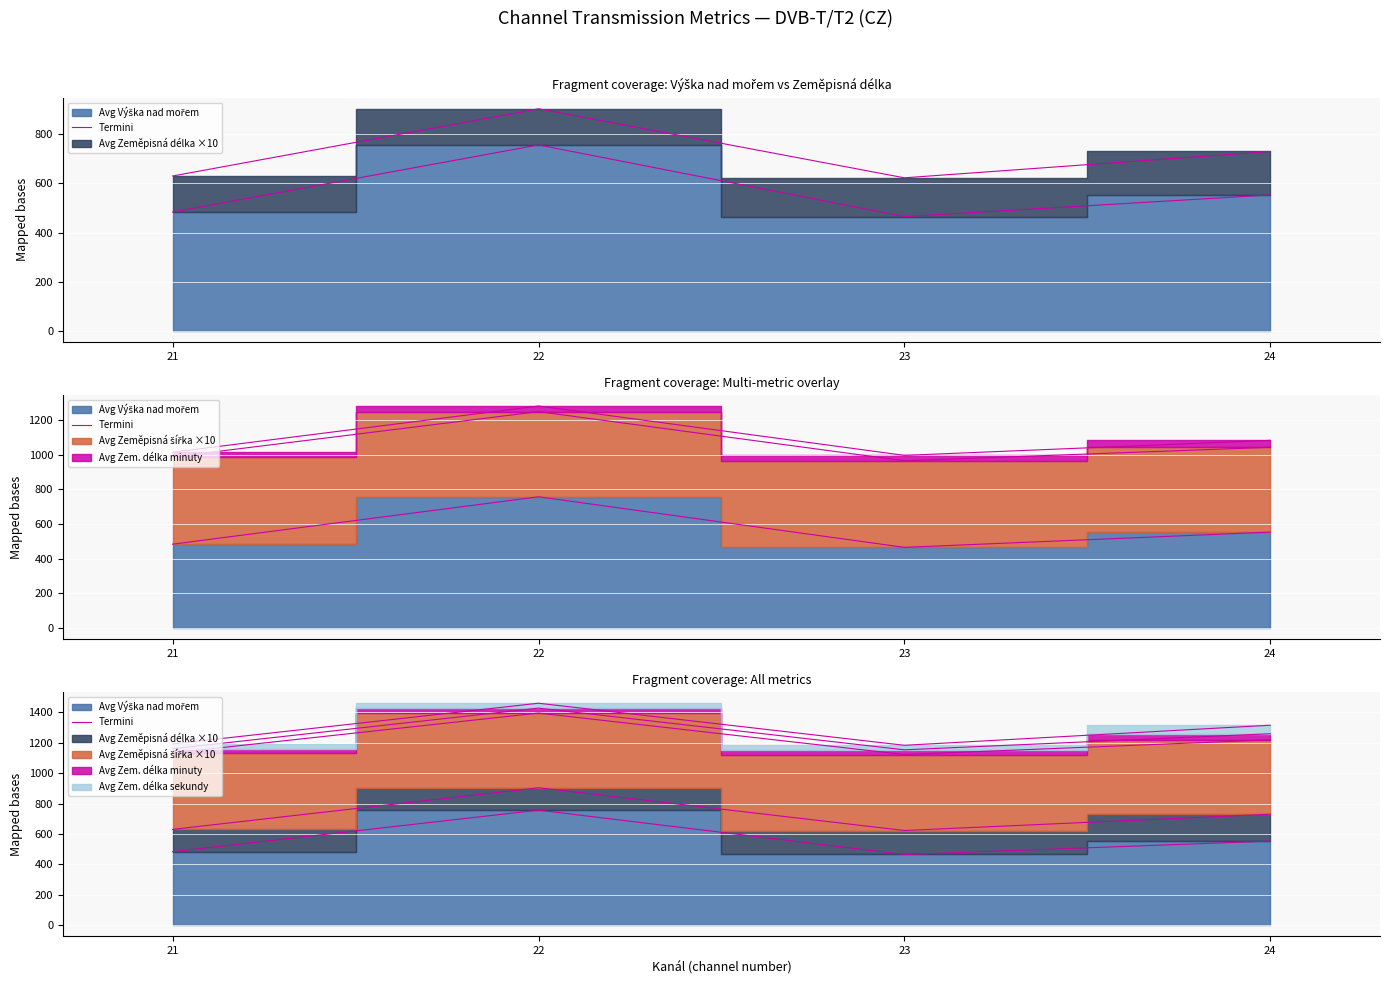

At which category does the data reach its first local peak?

22